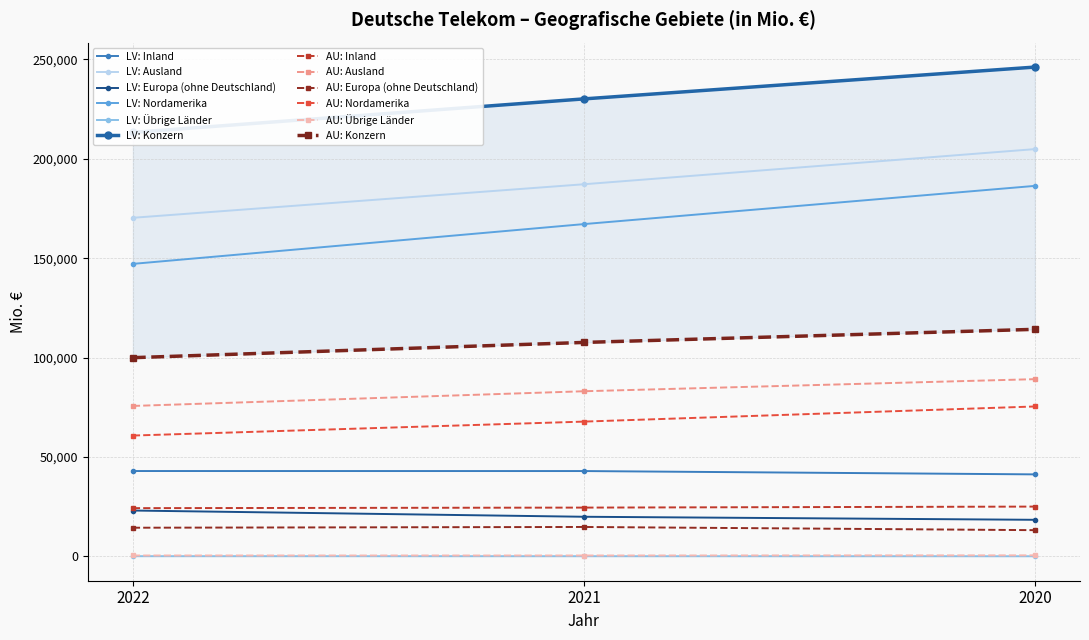

How many data points in Langfristige Vermögenswerte are less than 186340?

3